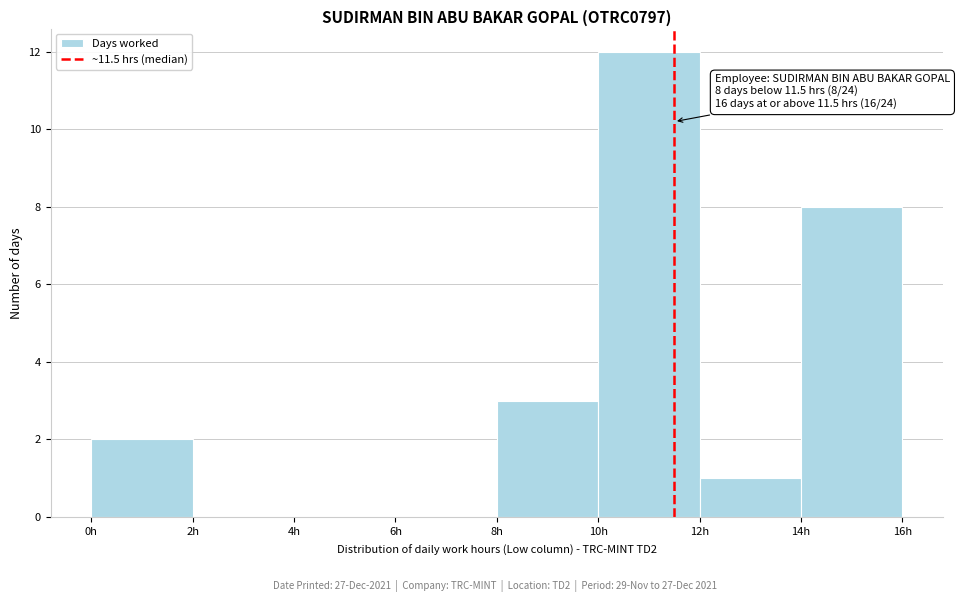

Which range on the x-axis has the tallest bar?

10 to 12